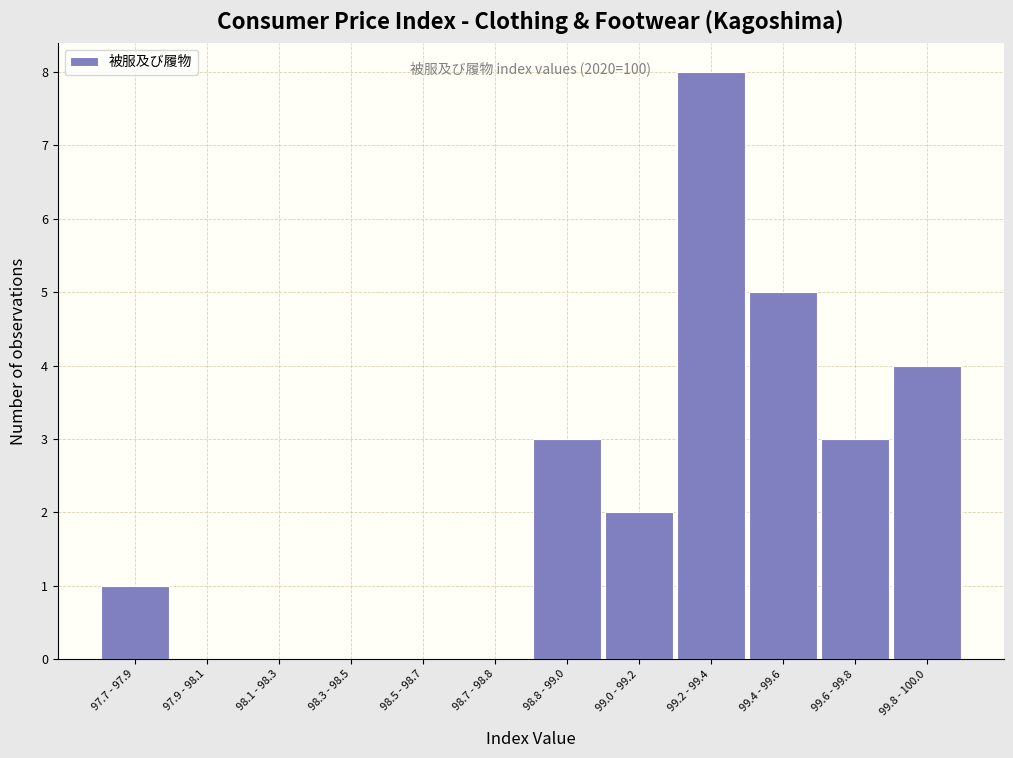

Reading left to right, transcribe all the data shown in this chart.

97.7 - 97.9=1	97.9 - 98.1=0	98.1 - 98.3=0	98.3 - 98.5=0	98.5 - 98.7=0	98.7 - 98.8=0	98.8 - 99.0=3	99.0 - 99.2=2	99.2 - 99.4=8	99.4 - 99.6=5	99.6 - 99.8=3	99.8 - 100.0=4